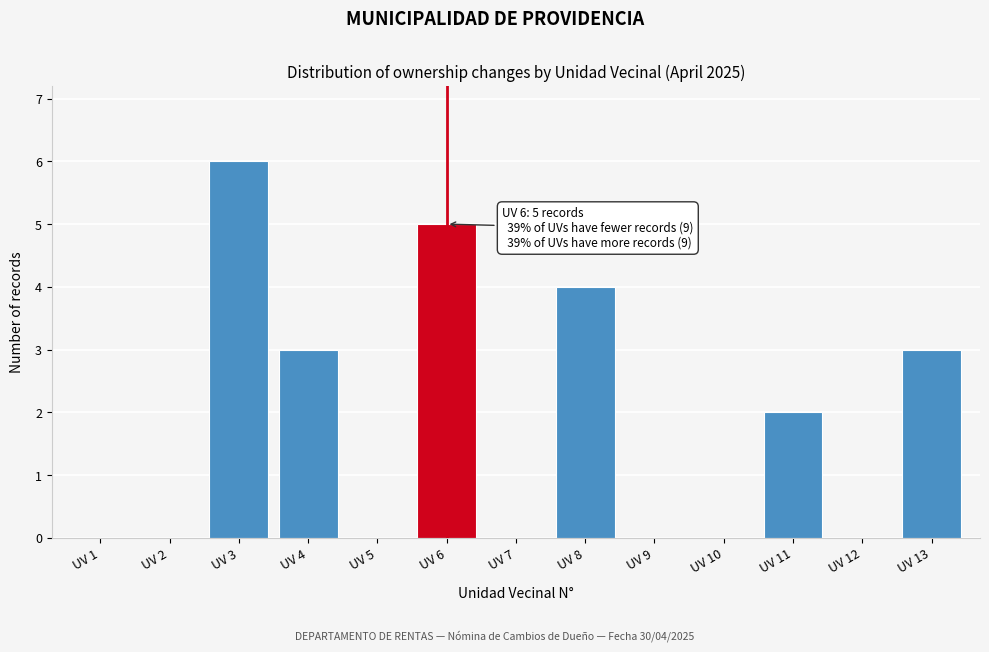

Reading left to right, what are all the values shown in this chart?

UV 1=0	UV 2=0	UV 3=6	UV 4=3	UV 5=0	UV 6=5	UV 7=0	UV 8=4	UV 9=0	UV 10=0	UV 11=2	UV 12=0	UV 13=3